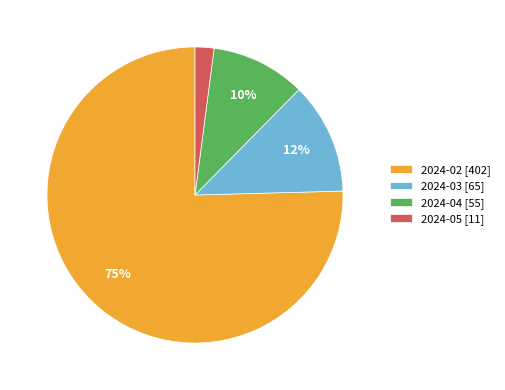

Do 2024-05 [11] and 2024-04 [55] together represent more than half of the pie?

No